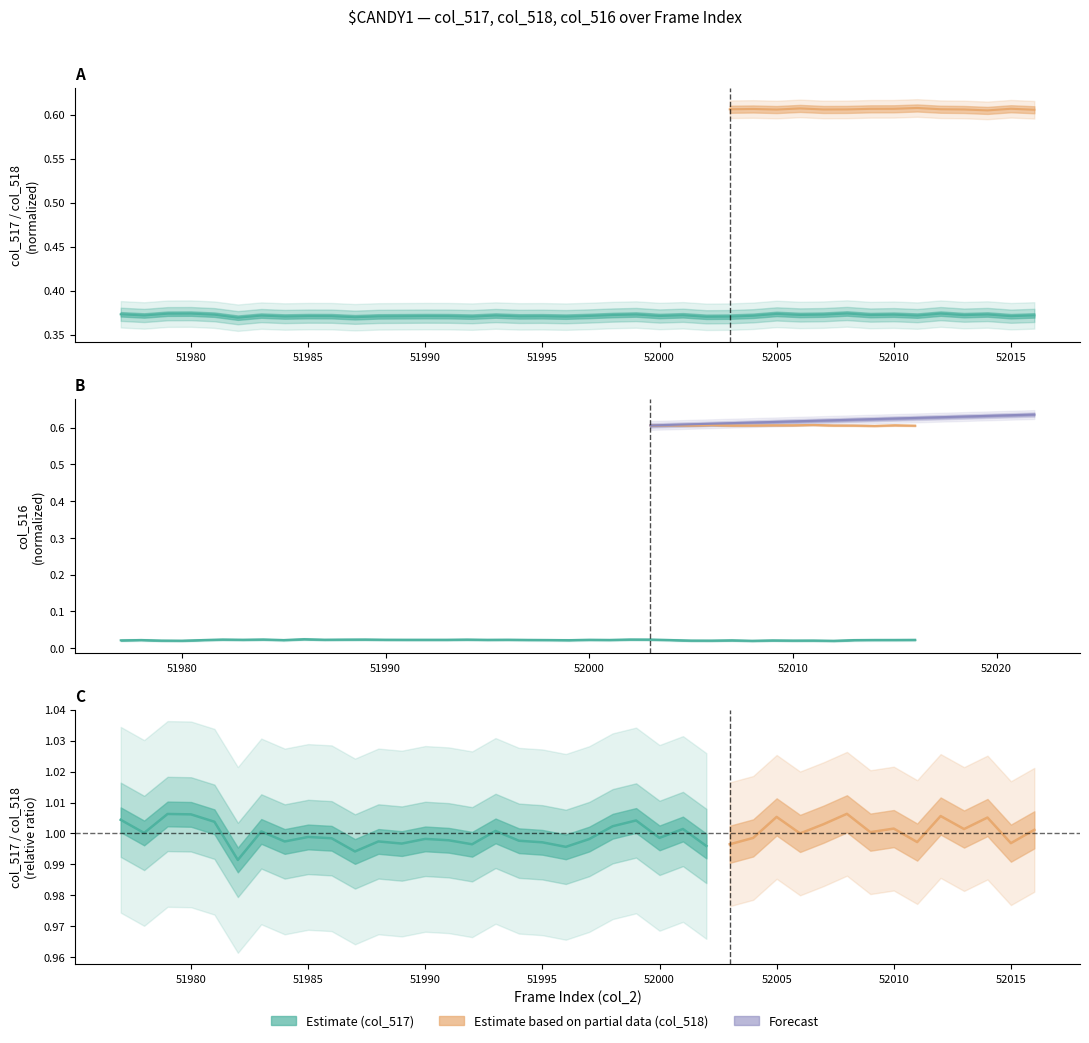

Rank the series at 52001 from highest to lowest value.

col_517, col_516